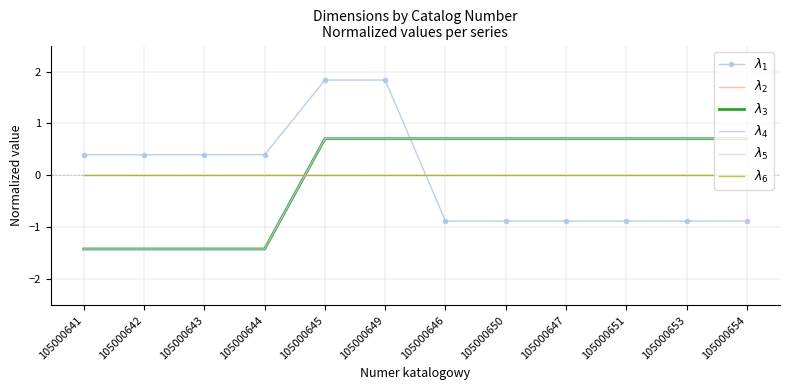

True or false: $\lambda_4$ and $\lambda_5$ intersect in this chart.

True